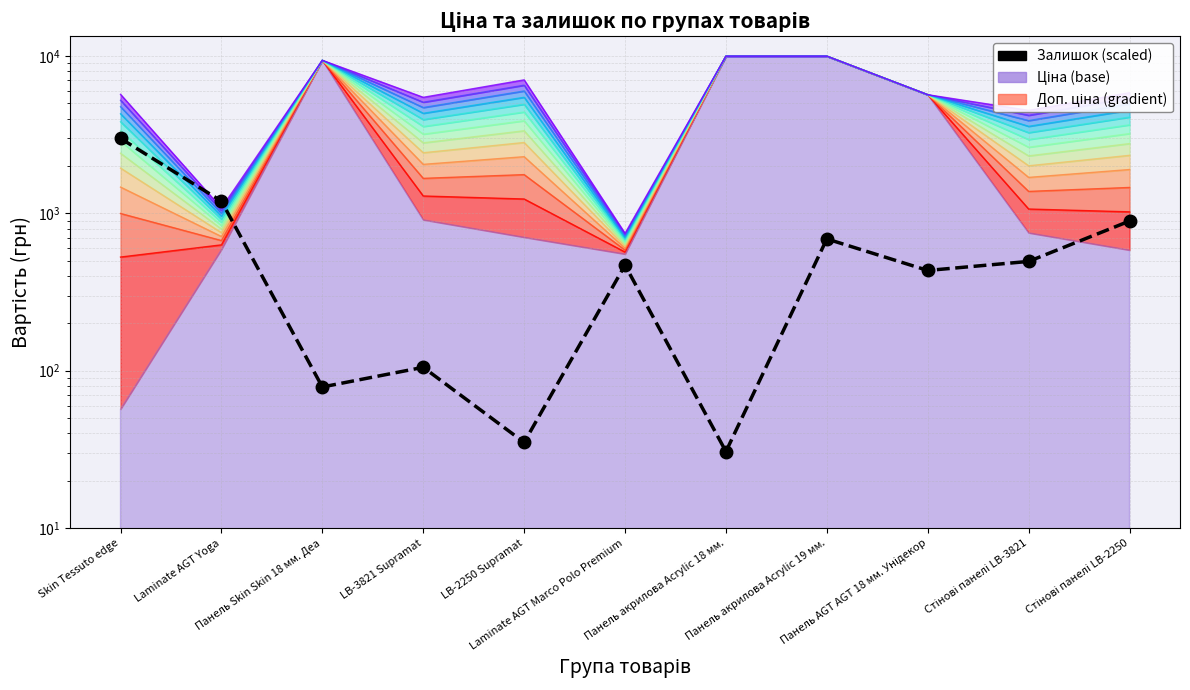

Which label corresponds to the smallest value in the chart?

Панель акрилова Acrylic 18 мм.